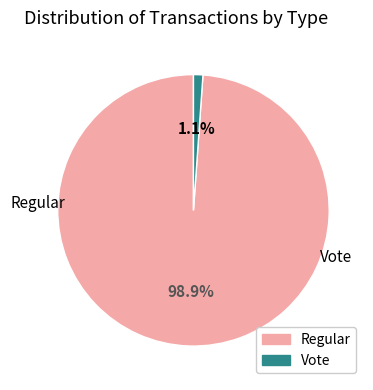

What is the largest slice in the pie chart?

Regular